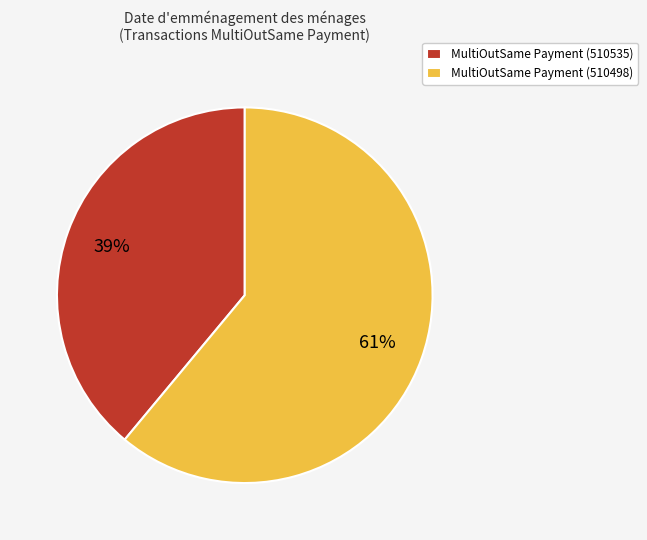

What percentage is the MultiOutSame Payment (510498) slice, to the nearest percent?

61%